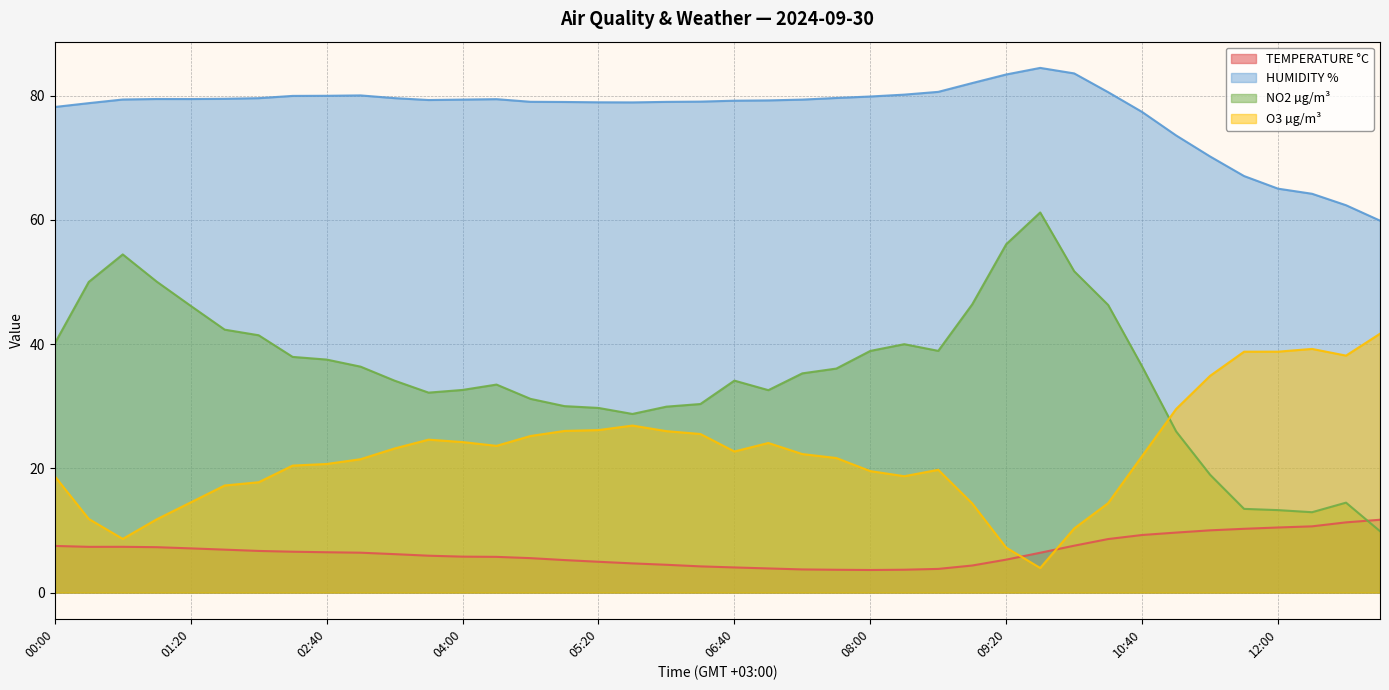

What is the sum of all NO2 µg/m³ values?

1411.9